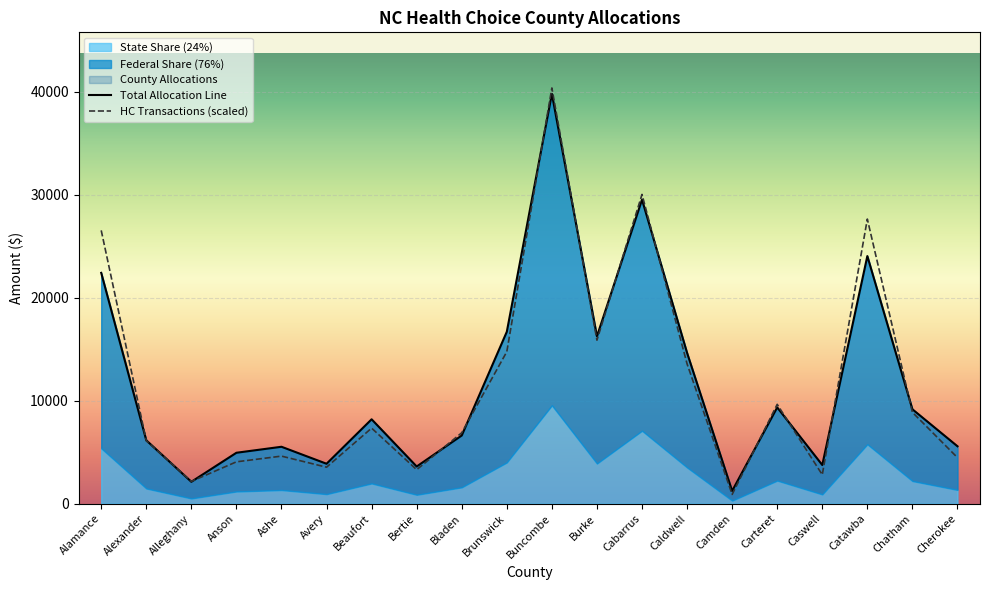

What is the label of the 12th point from the left?

Burke